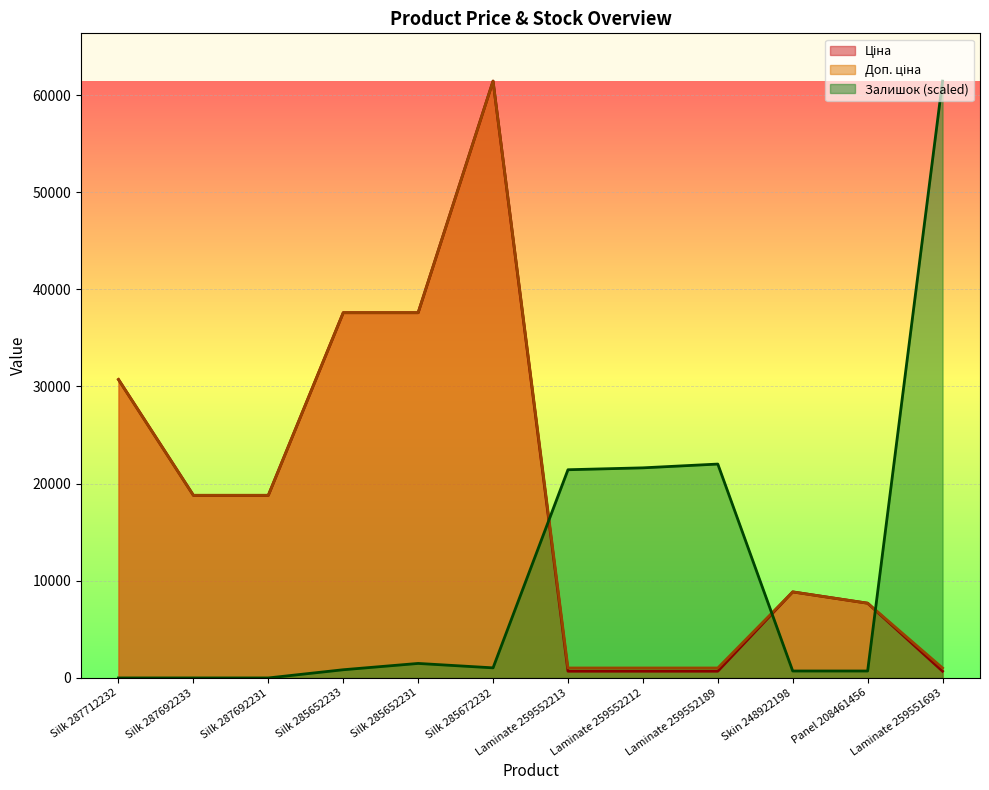

How many lines are shown in the chart?

3